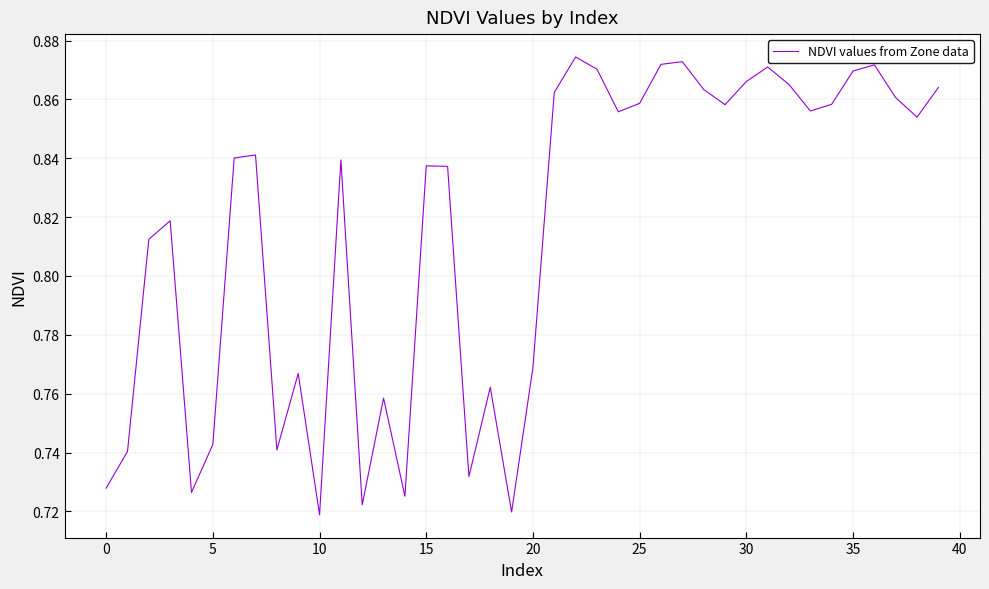

What is the difference between the maximum and minimum values?

0.2